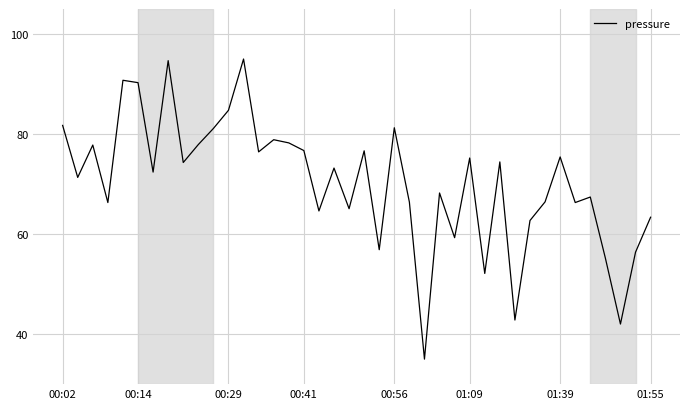

What is the difference between the maximum and minimum values?

60.0